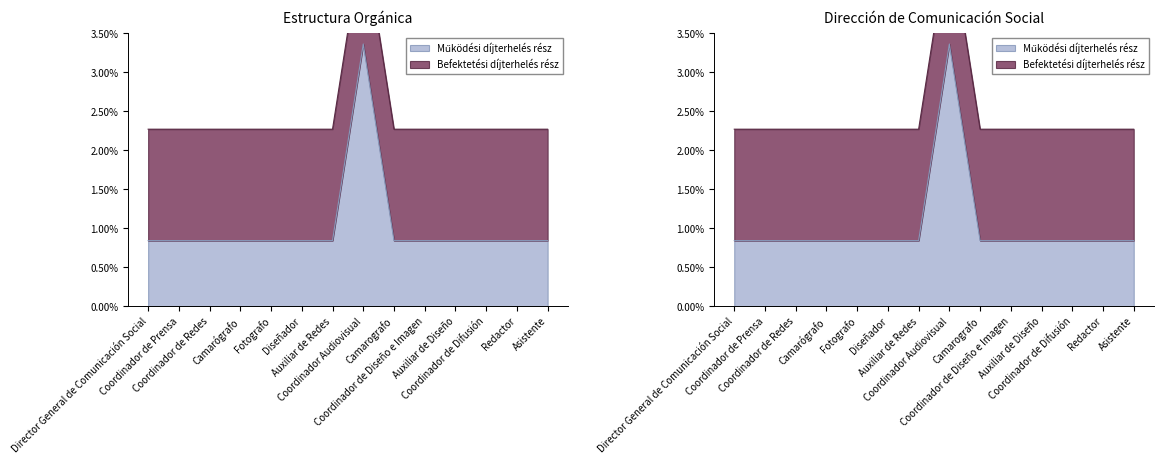

List the labels in order of value, smallest first.

Director General de Comunicación Social, Coordinador de Prensa, Coordinador de Redes, Camarógrafo, Fotografo, Diseñador, Auxiliar de Redes, Camarografo, Coordinador de Diseño e Imagen, Auxiliar de Diseño, Coordinador de Difusión, Redactor, Asistente, Coordinador Audiovisual